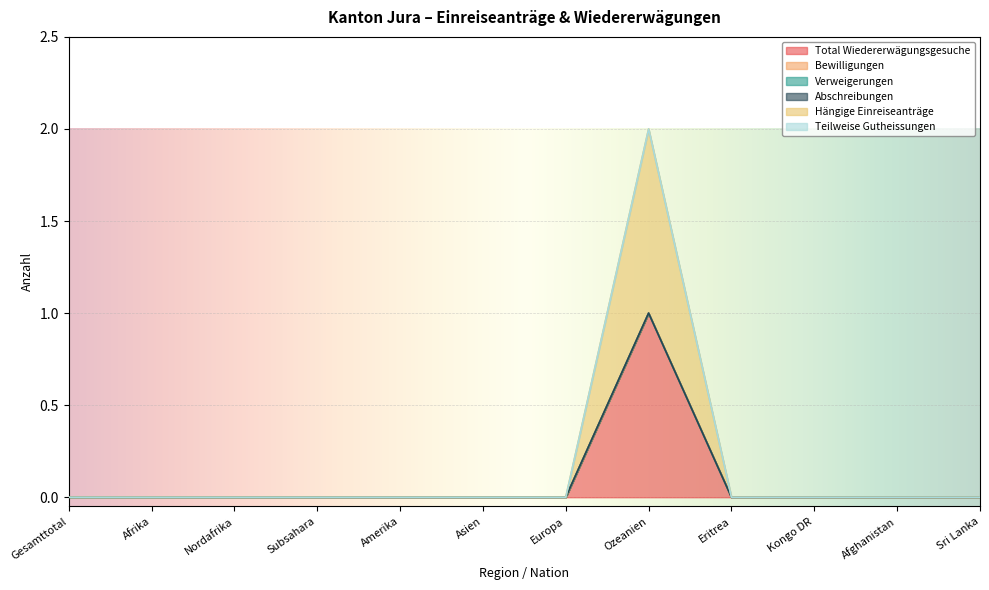

How many lines are shown in the chart?

6